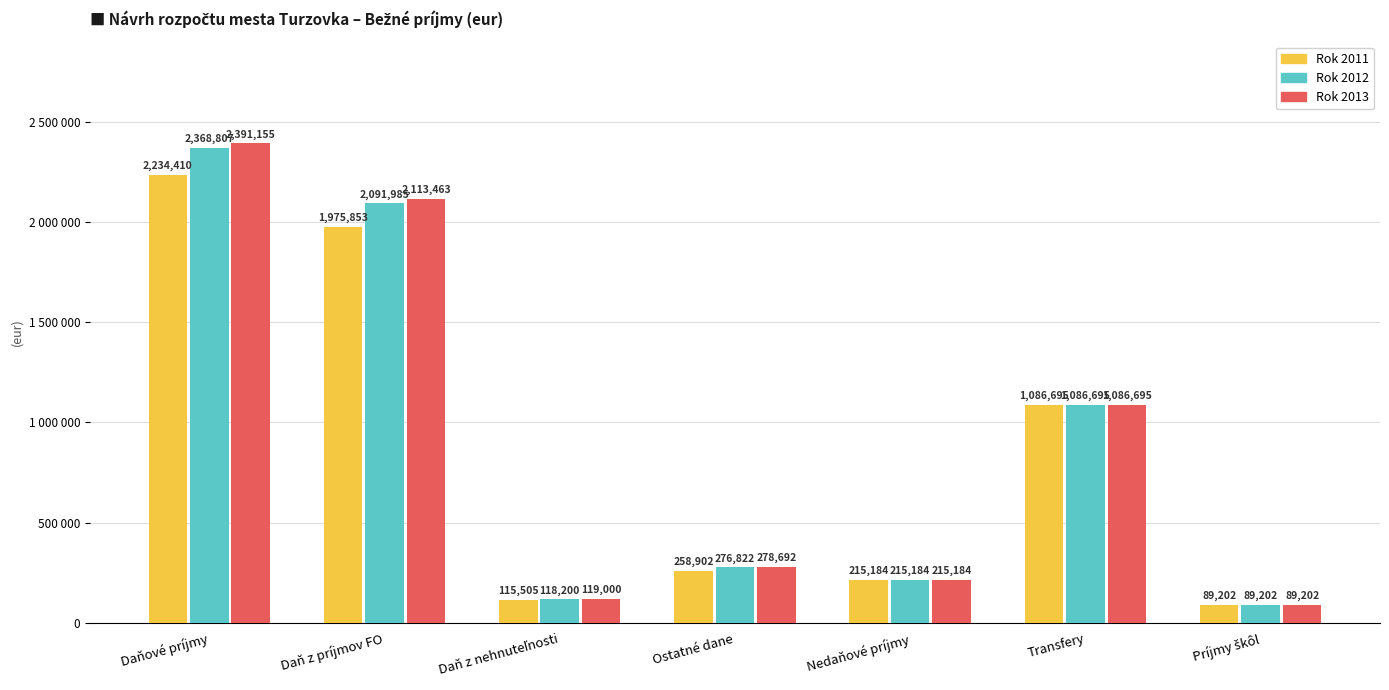

Does the chart contain any negative values?

No